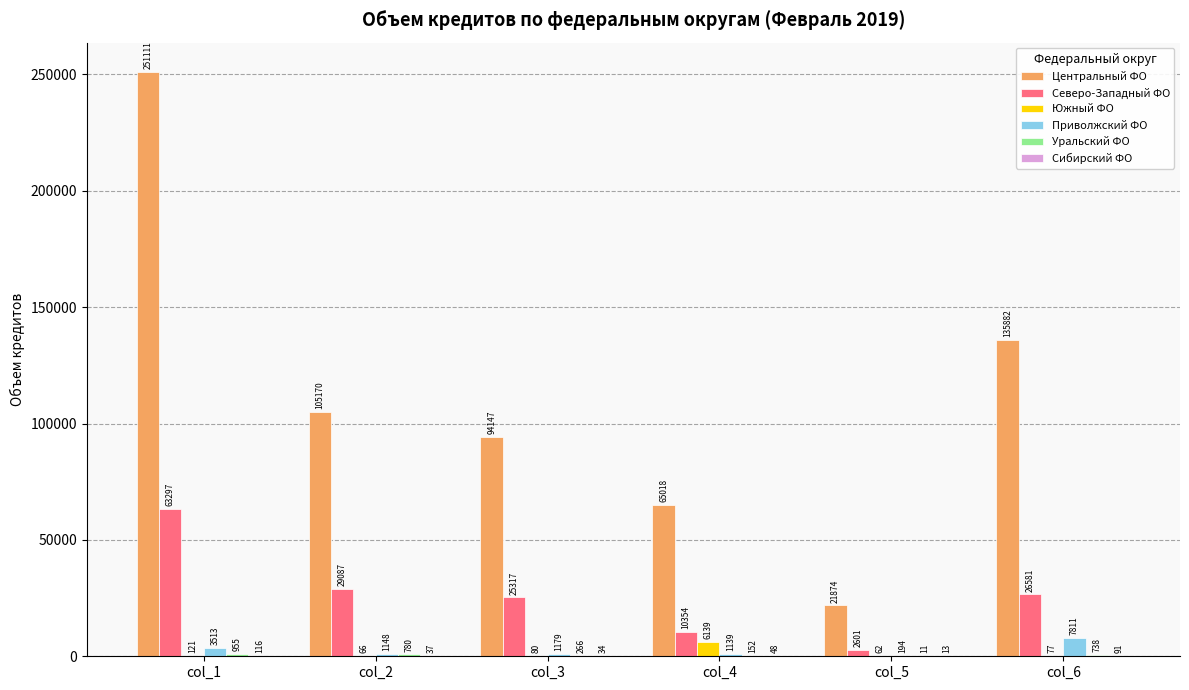

Where does the Северо-Западный ФО series first go above 26581?

col_1